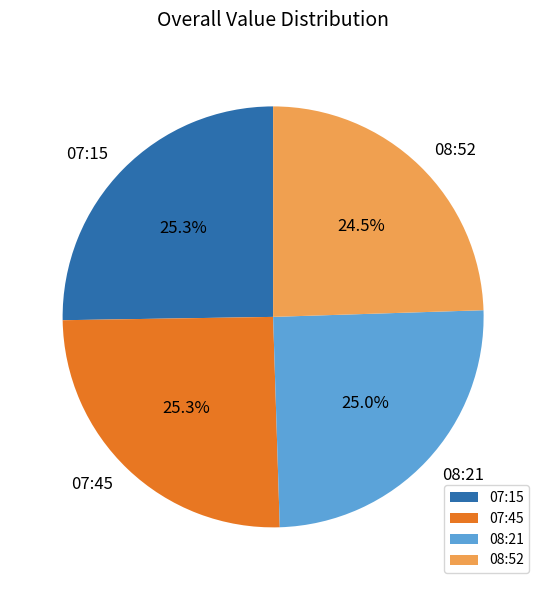

What is the smallest slice in the pie chart?

08:52